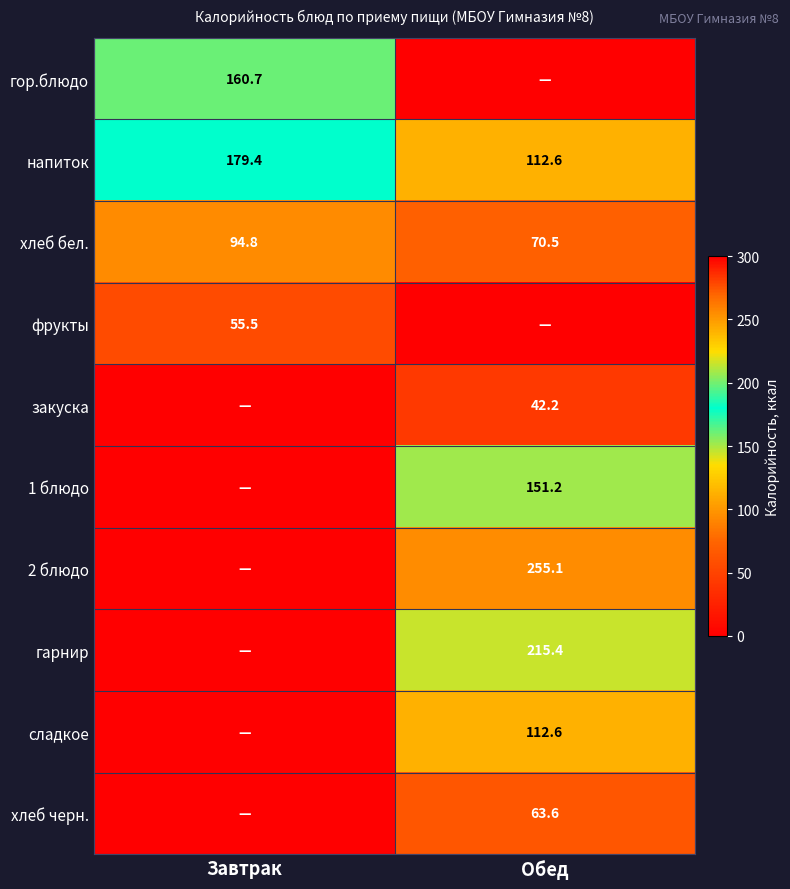

The 1 блюдо series shows 151.2 at Обед. True or false?

True